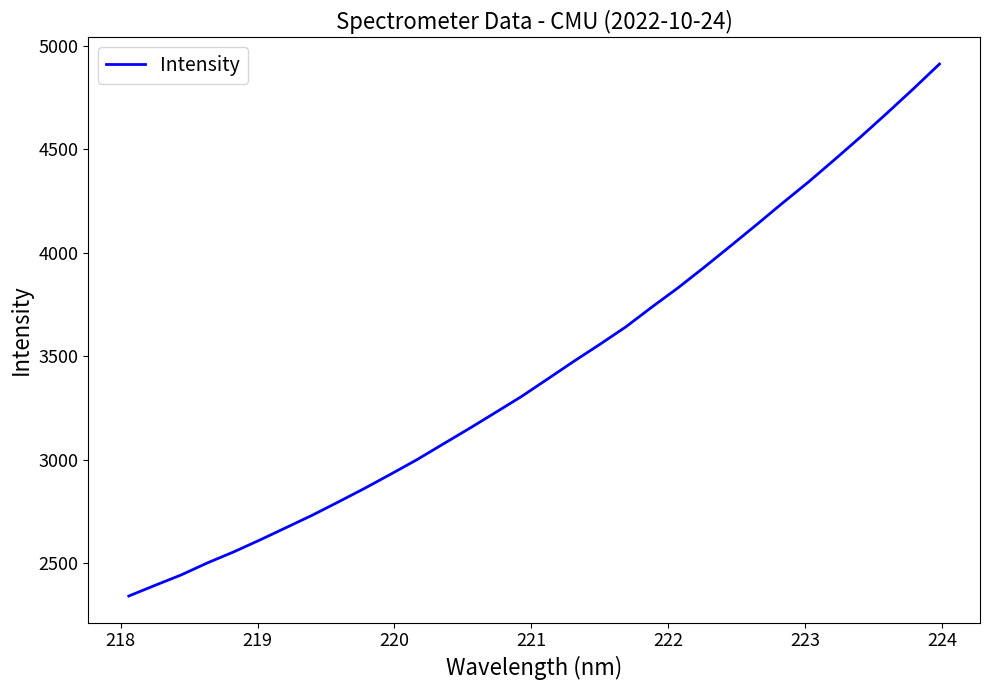

What is the smallest value displayed?

2340.7